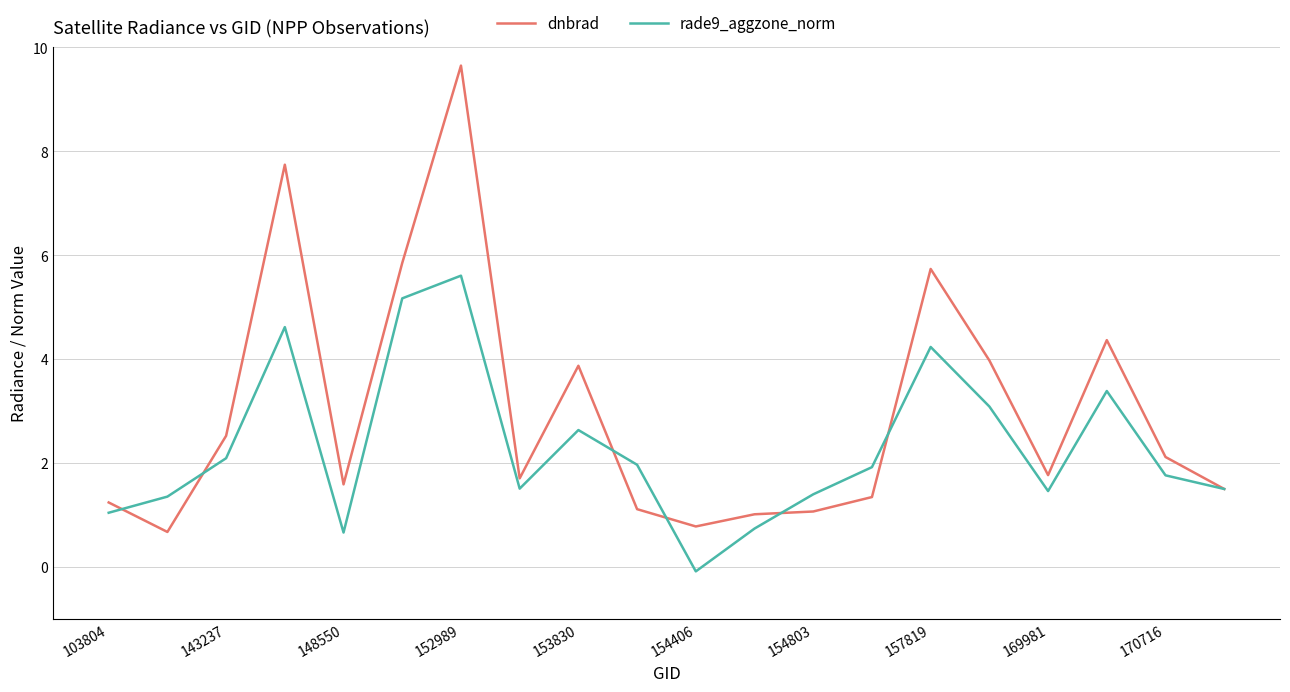

What is the difference between the second highest and minimum values in the dnbrad series?

7.1